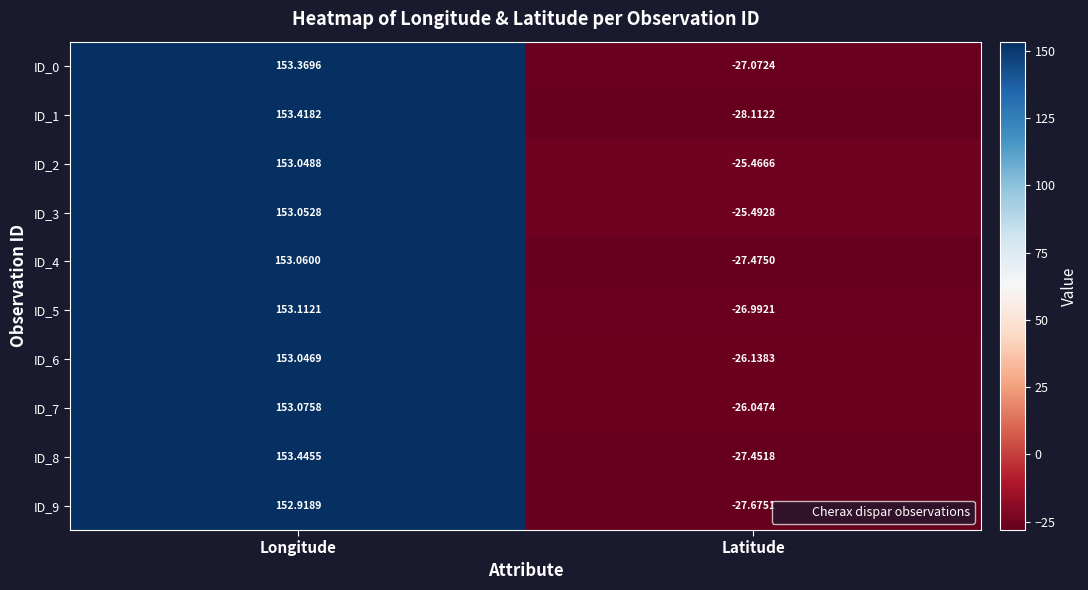

At which category does the chart reach its minimum across all series?

Latitude